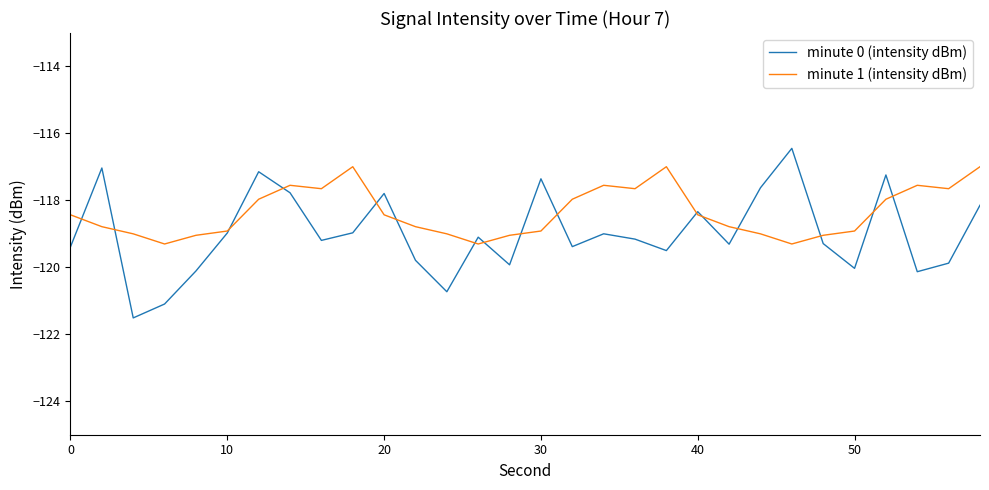

What is the minimum value for minute 0 (intensity dBm)?

-121.5